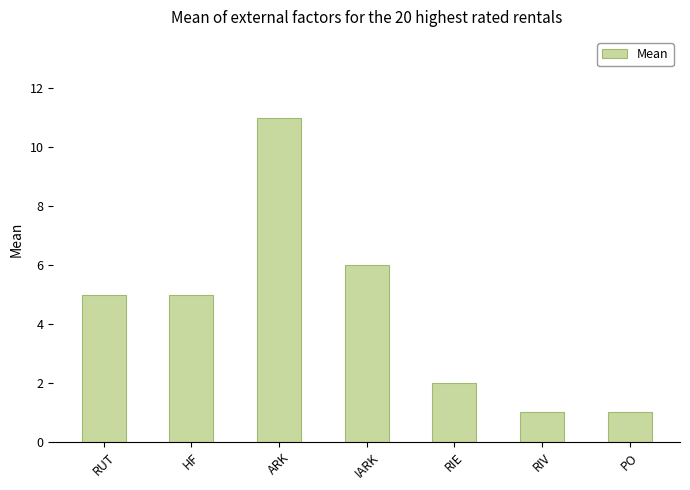

The chart shows a value of 9 at HF. True or false?

False